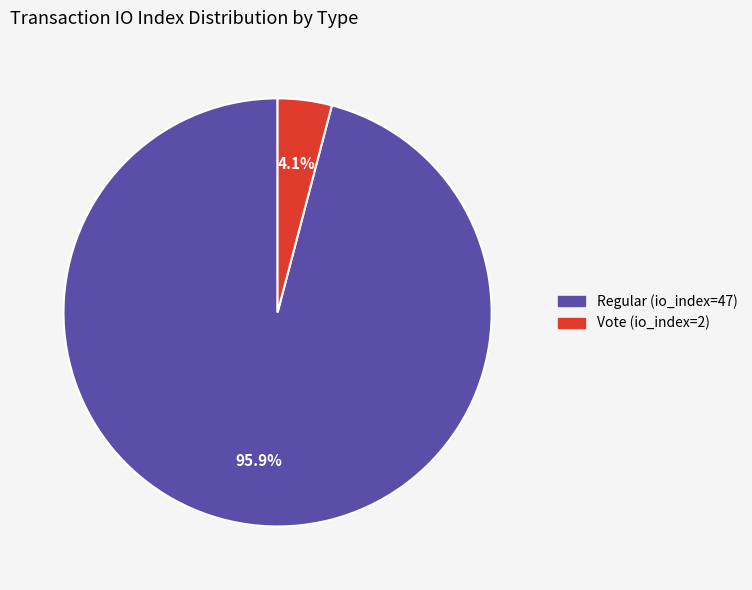

Which slice is the largest?

Regular (io_index=47)